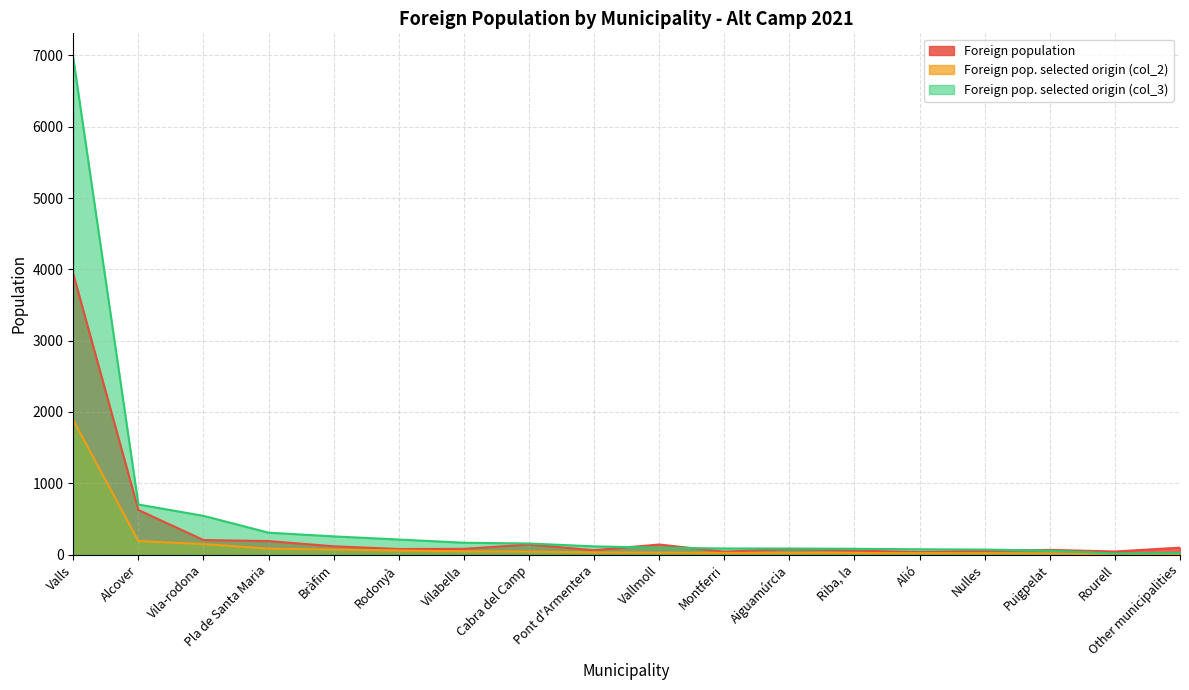

What is the difference between the highest and lowest values at Other municipalities?

91